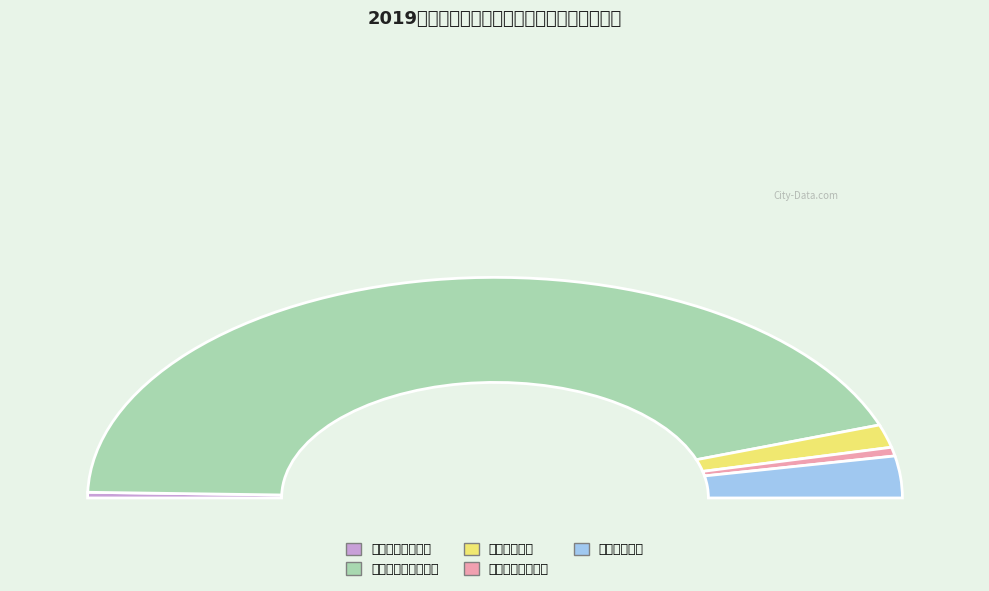

Is 卫生健康支出 the majority of the pie?

No